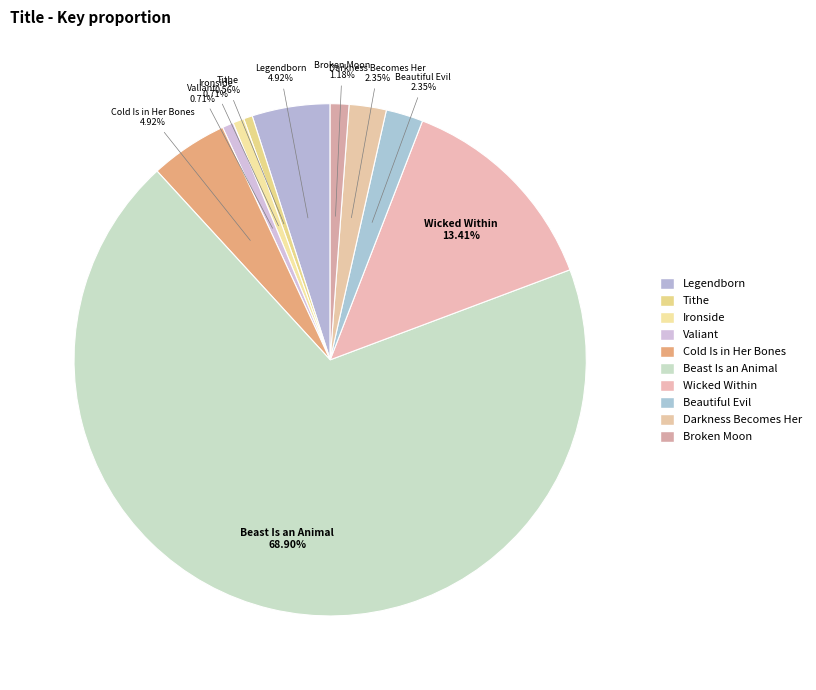

What percentage is NOT represented by Wicked Within?

86.6%